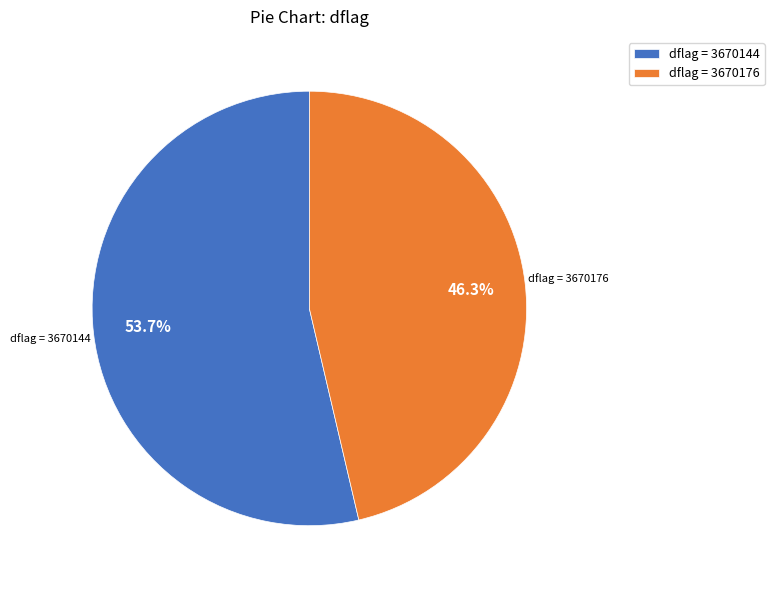

To the nearest percent, what is the average slice percentage?

50%